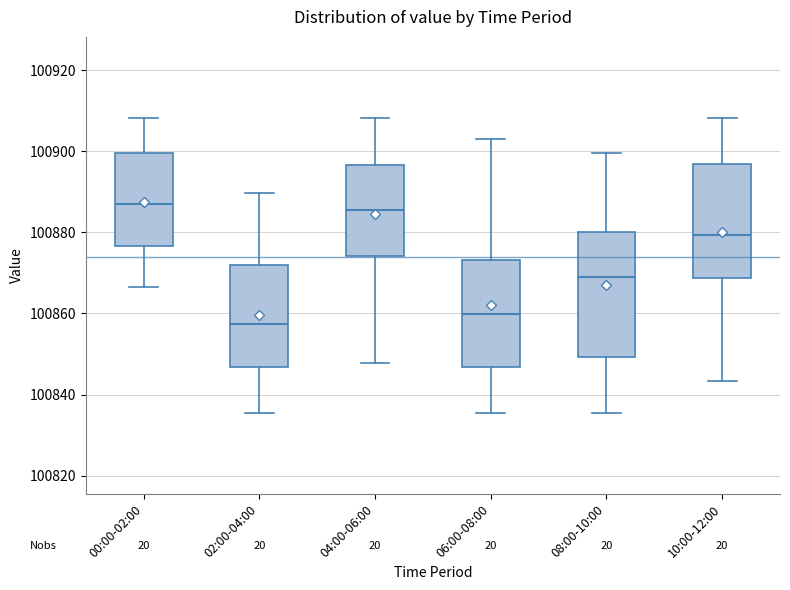

Reading left to right, read every box against the y-axis: the position of its median line, the range the box covers, and the ends of its whiskers. The values are not printed on the chart, so give them approximately, as read against the axis.

00:00-02:00: median 100886, box 100876 to 100900, whiskers 100866 to 100908
02:00-04:00: median 100858, box 100846 to 100872, whiskers 100836 to 100890
04:00-06:00: median 100886, box 100874 to 100896, whiskers 100848 to 100908
06:00-08:00: median 100860, box 100846 to 100874, whiskers 100836 to 100902
08:00-10:00: median 100868, box 100850 to 100880, whiskers 100836 to 100900
10:00-12:00: median 100880, box 100868 to 100896, whiskers 100844 to 100908